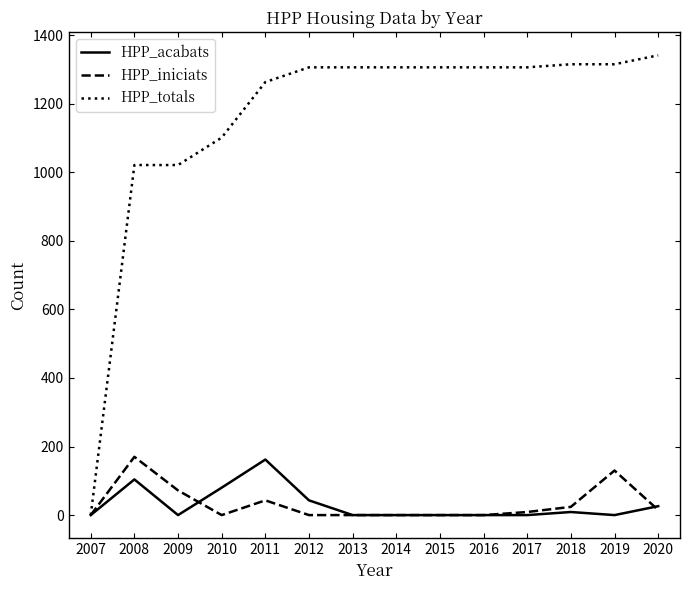

Where is HPP_iniciats nearest to the value 85?

2009